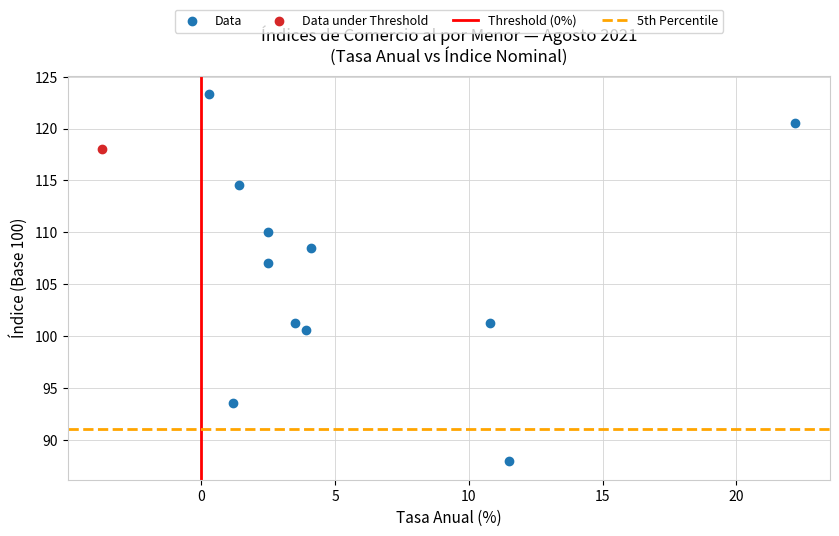

Which series contains the highest Y value?

Data